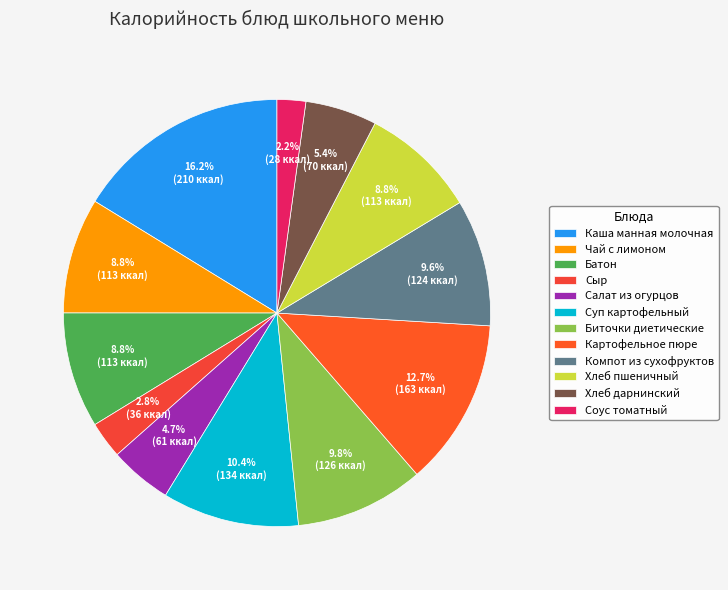

To the nearest percent, what is the difference between the Биточки диетические and Суп картофельный slice percentages?

1%